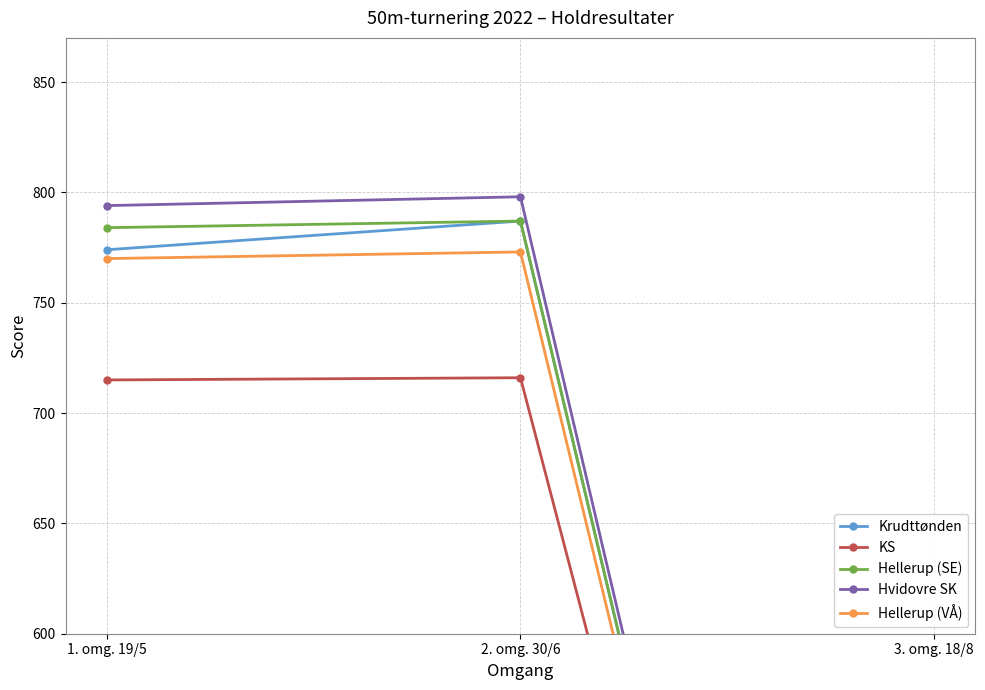

What is the greatest value displayed?

798